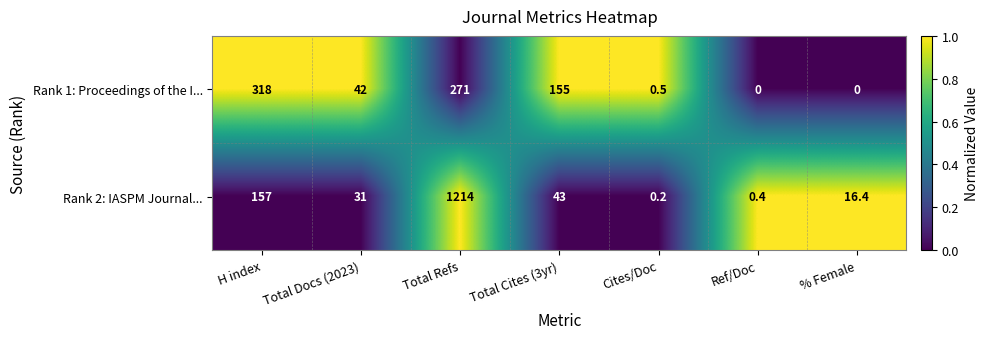

How many data points does each series have?

7